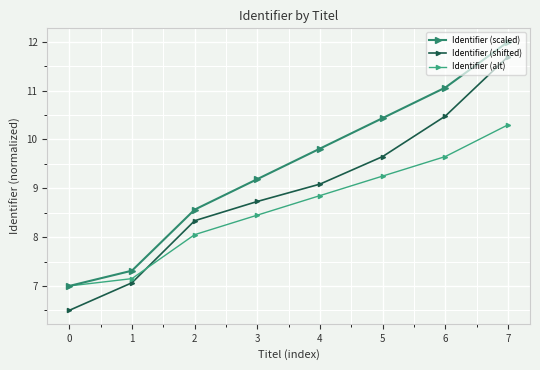

What is the approximate value of Identifier (shifted) at 3?

8.7